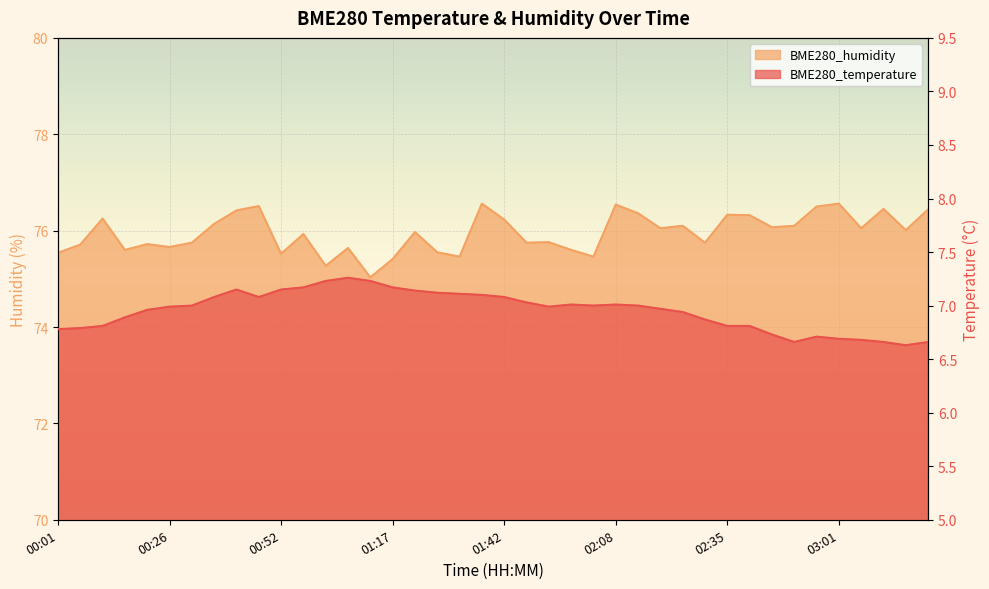

At which category is the sum across all series the highest?

01:37